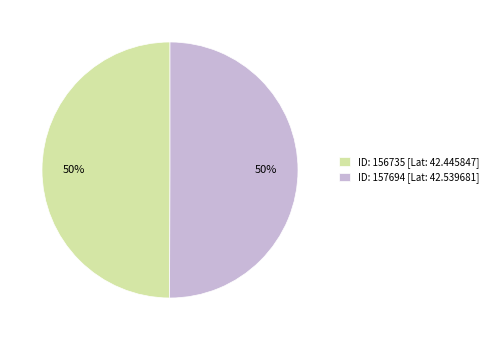

What percentage is the ID: 157694 [Lat: 42.539681] slice, to the nearest percent?

50%